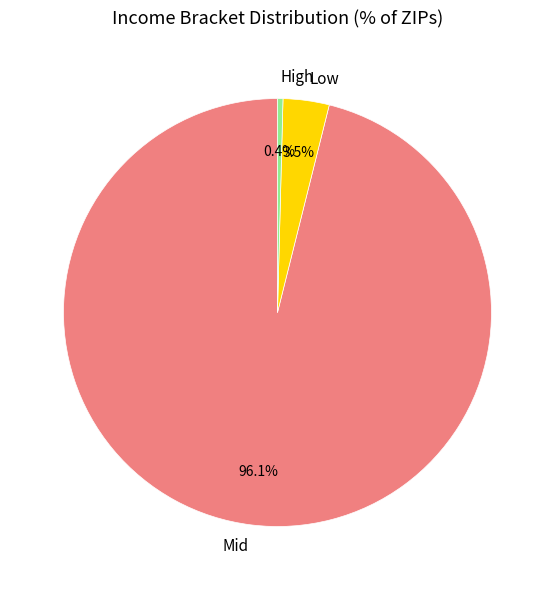

To the nearest percent, what is the difference between the largest and smallest slice percentages?

96%